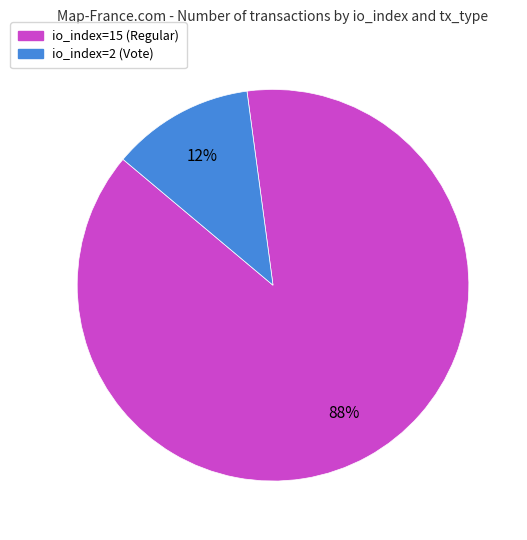

Combined, do io_index=15 (Regular) and io_index=2 (Vote) account for over 50%?

Yes